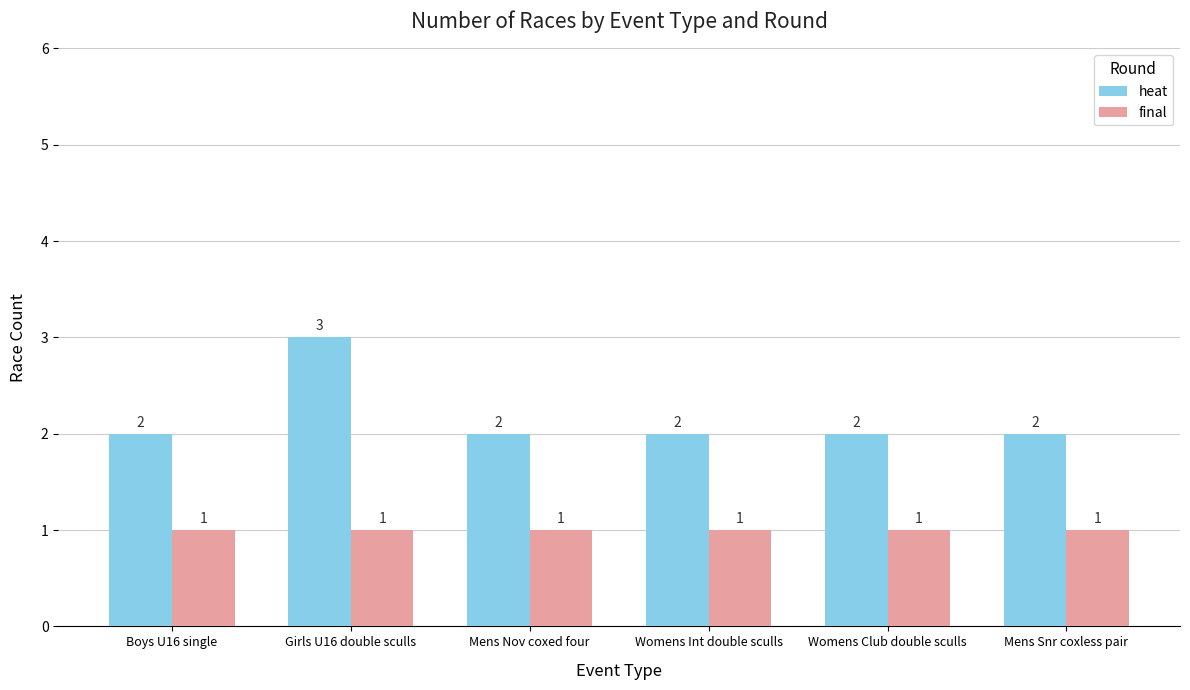

At how many categories does at least one series exceed 1?

6